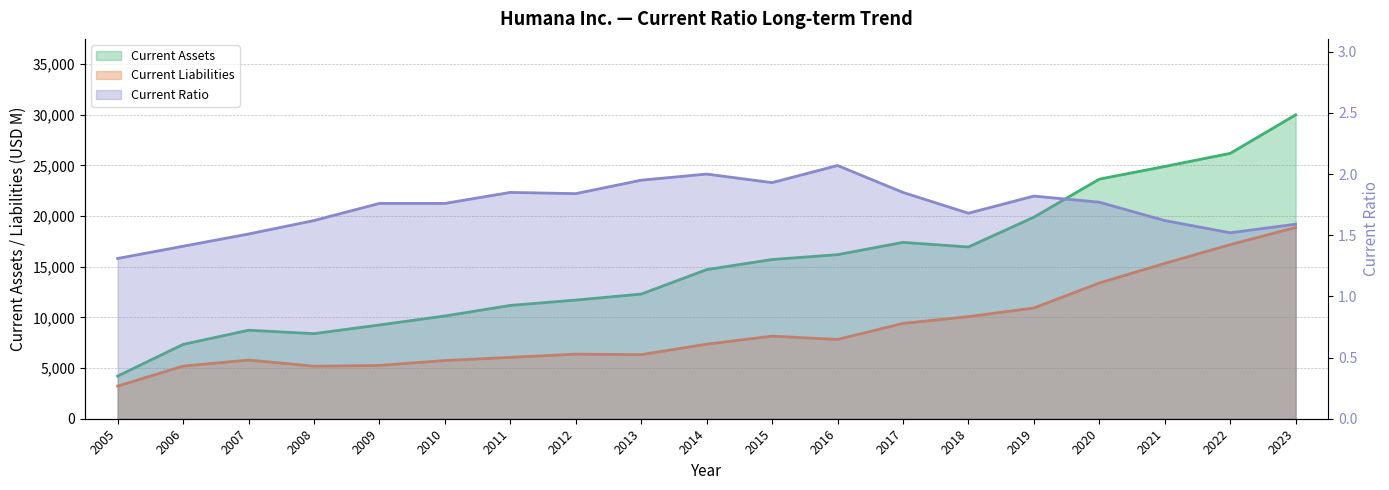

What is the greatest value displayed?

29986.0